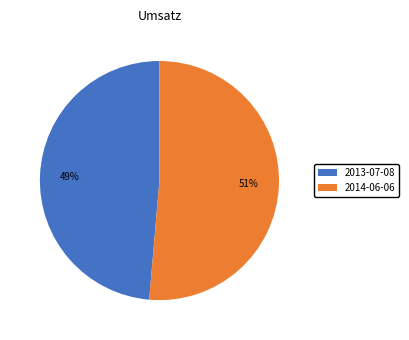

Which slice is the largest?

2014-06-06